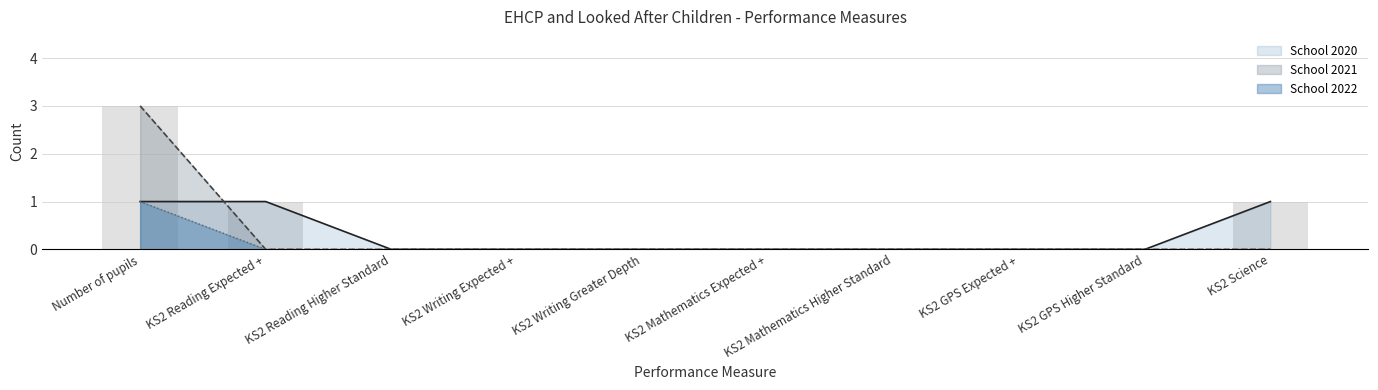

How many values in the School 2020 series exceed 0?

3